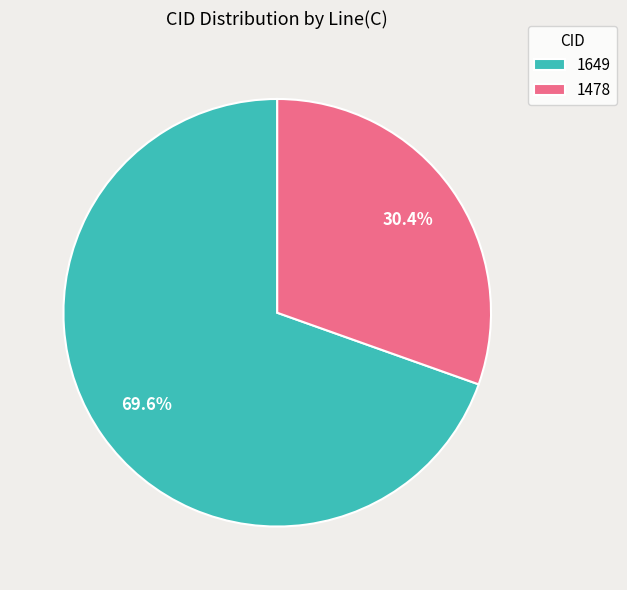

Count the number of slices in the pie.

2